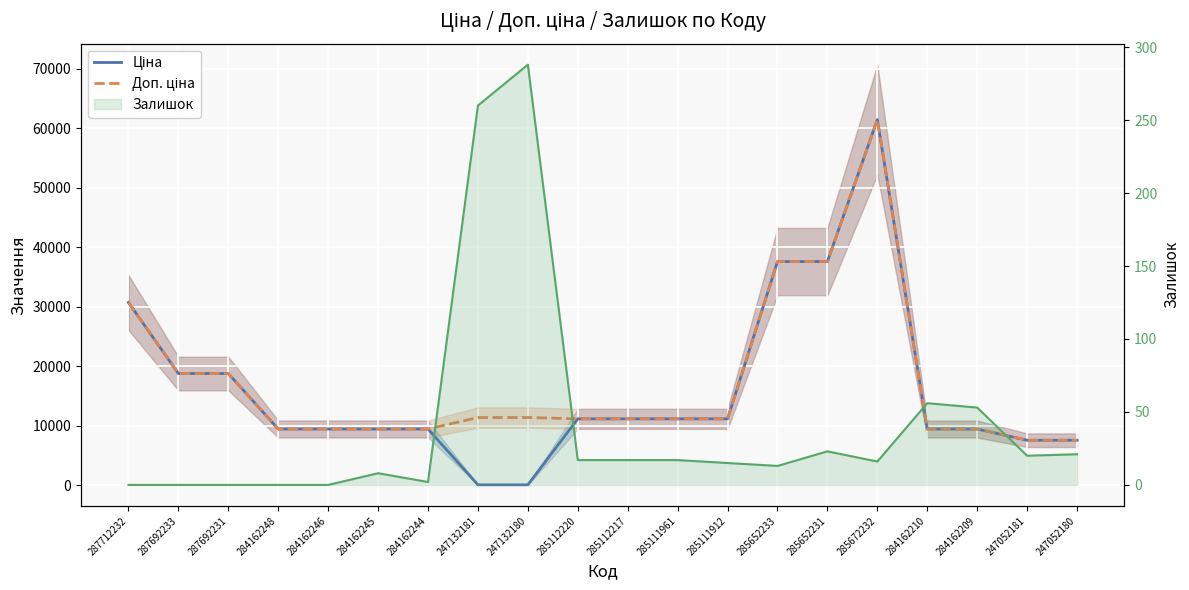

What is the average value of the Залишок series?

41.3